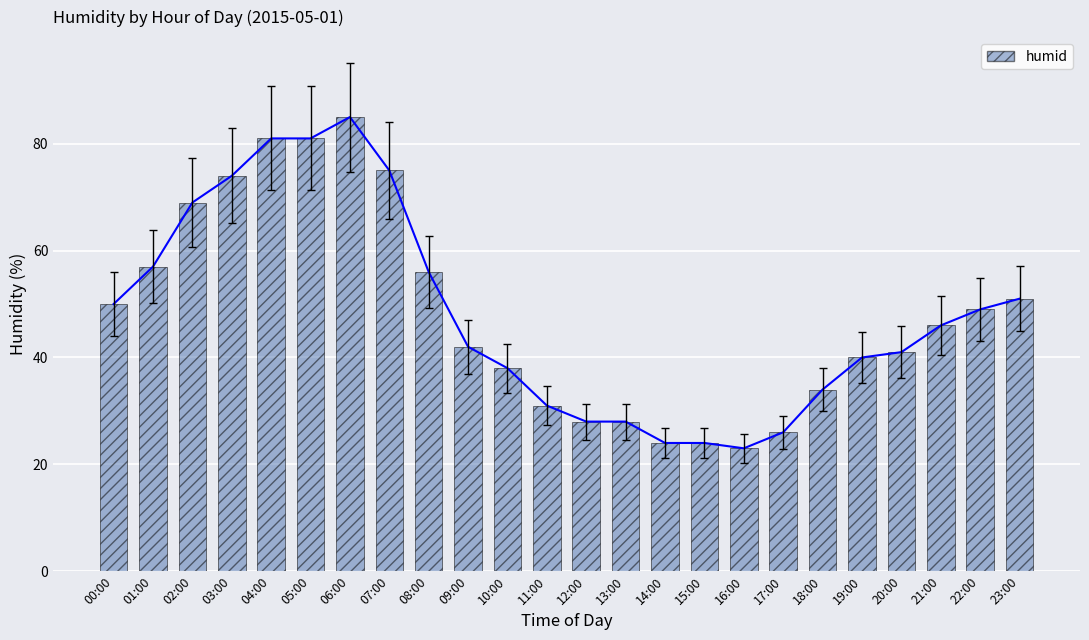

Does the chart contain stacked bars?

No